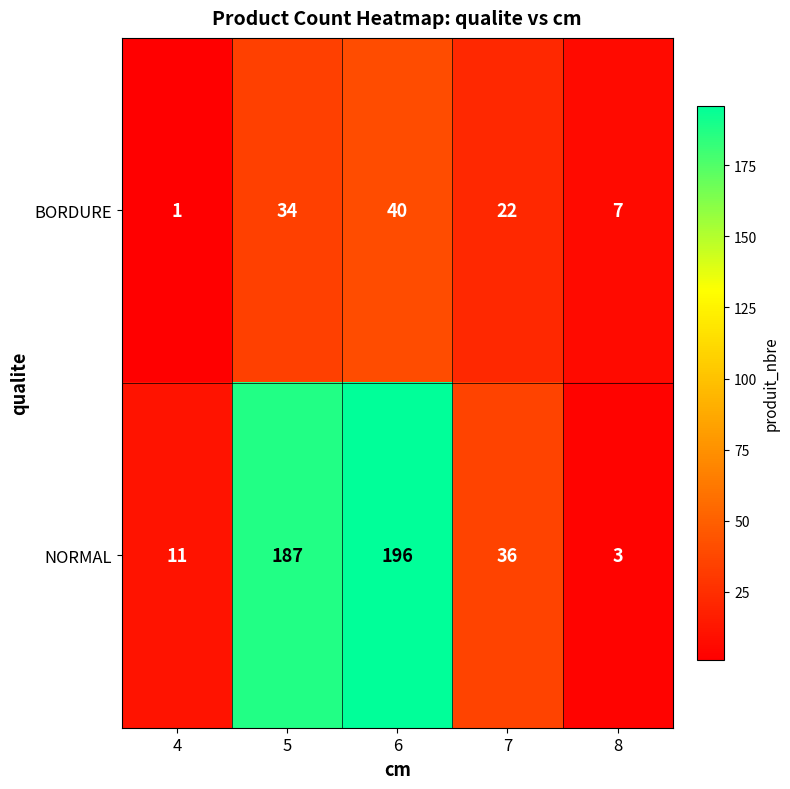

What is the maximum value shown in the chart?

196